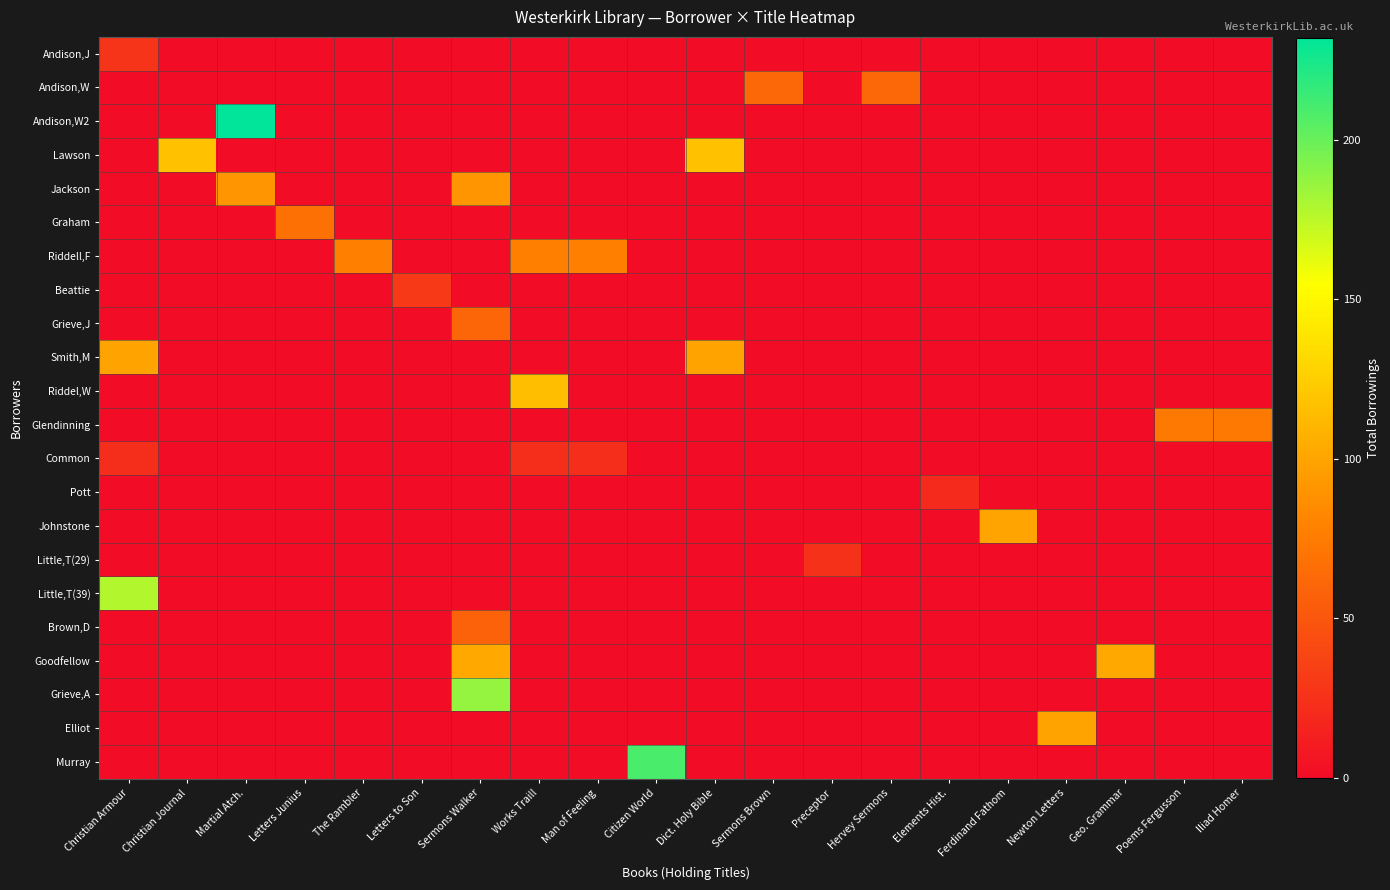

What is the spread (max minus min) of values at Sermons Walker?

187